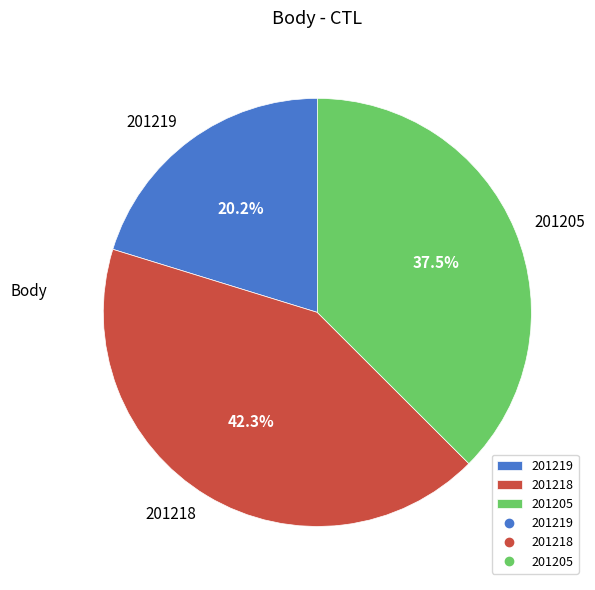

Count the number of slices in the pie.

3